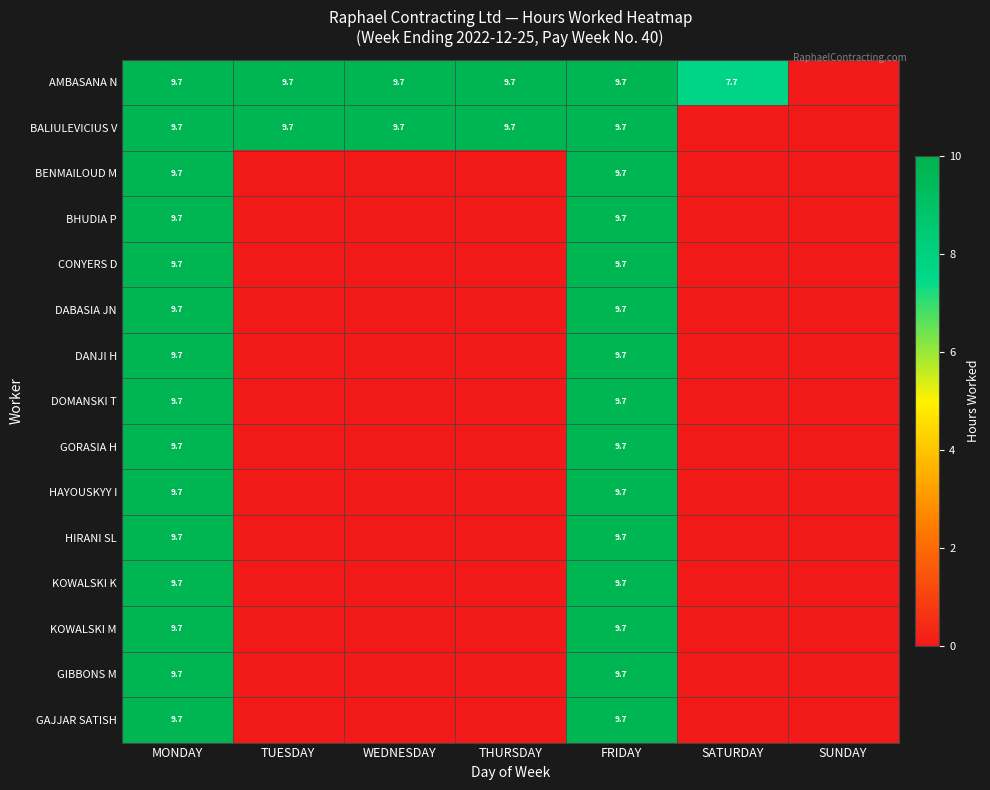

What is the total value across all series at FRIDAY?

145.5